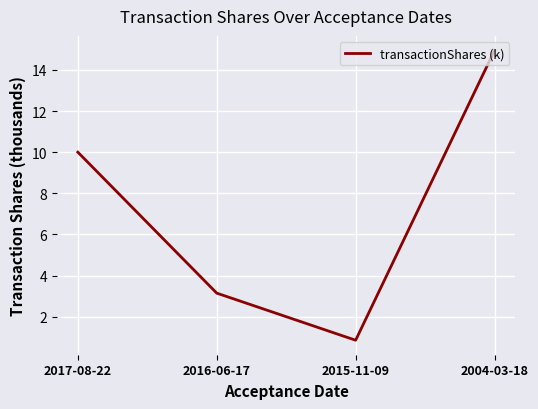

What is the maximum value shown in the chart?

15.0